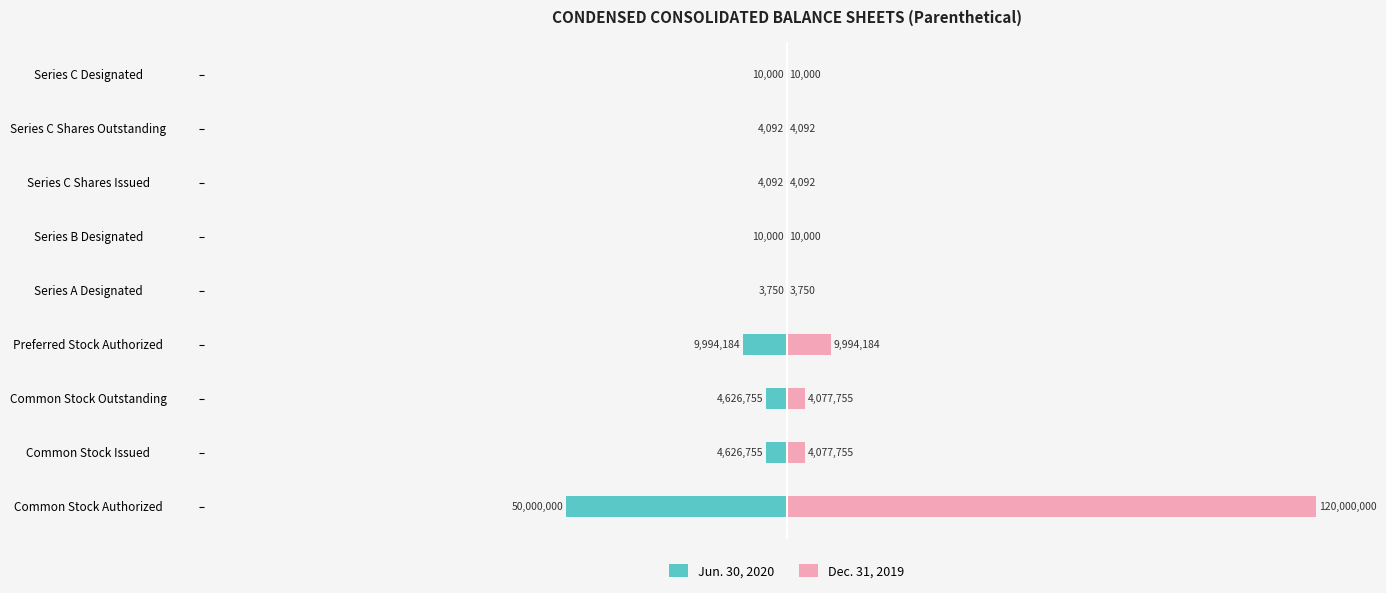

How many series are shown in this chart?

2